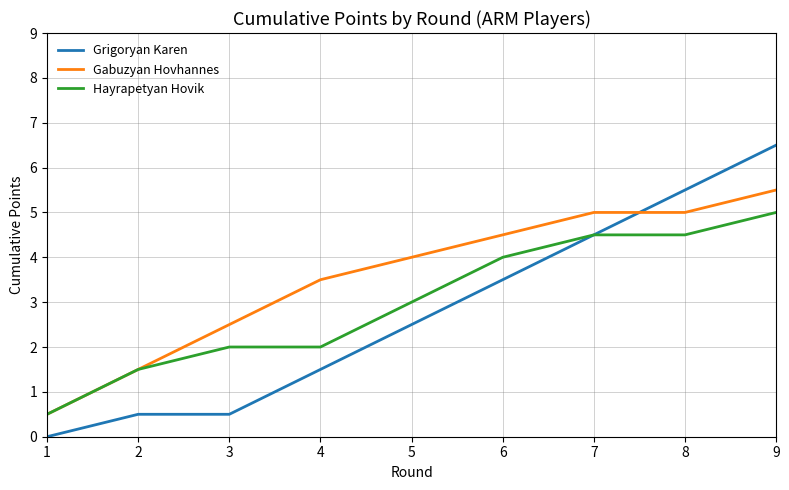

What are all the series names shown in the legend?

Grigoryan Karen, Gabuzyan Hovhannes, Hayrapetyan Hovik